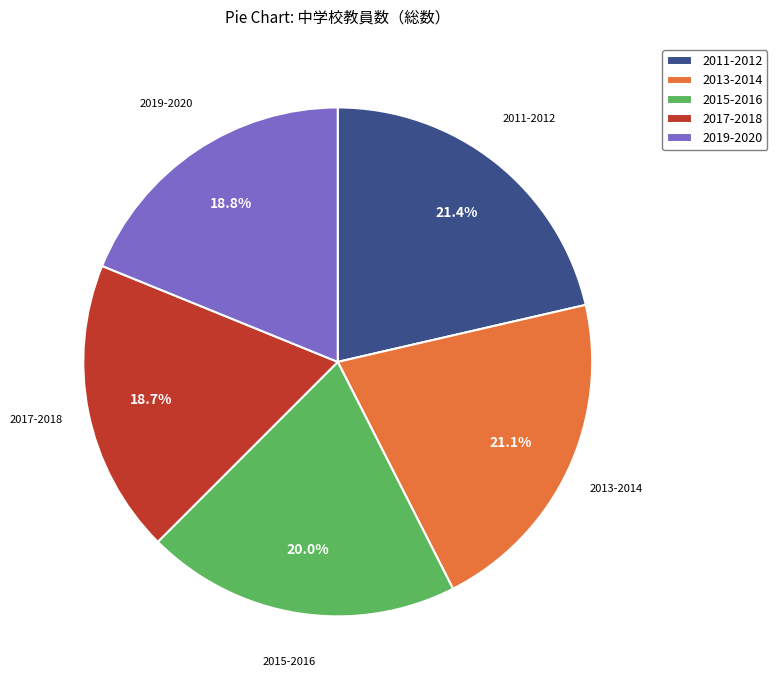

Approximately how many times larger is the value at 2013-2014 compared to 2011-2012?

1.0